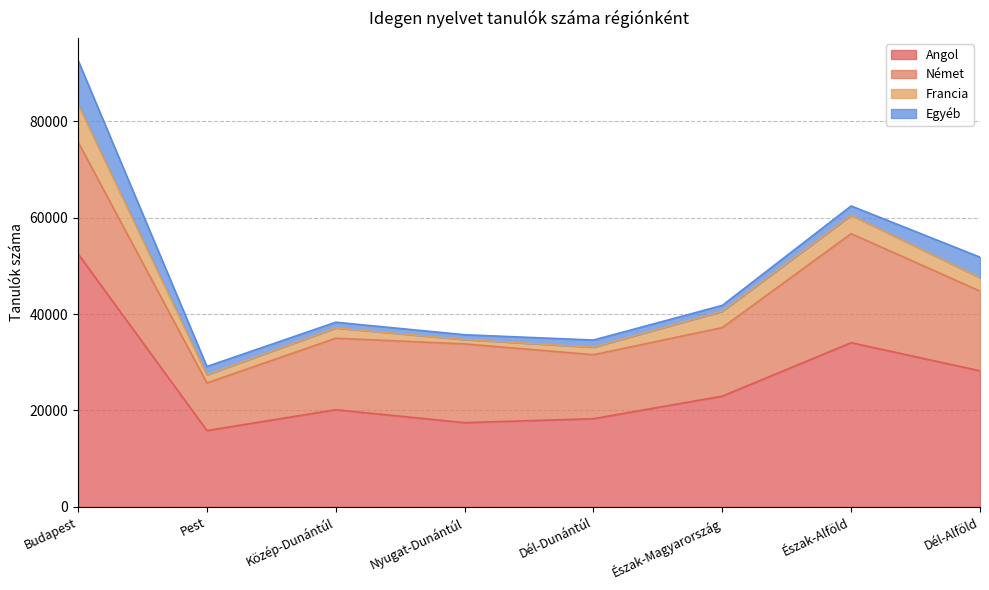

What is the maximum value shown in the chart?

52514